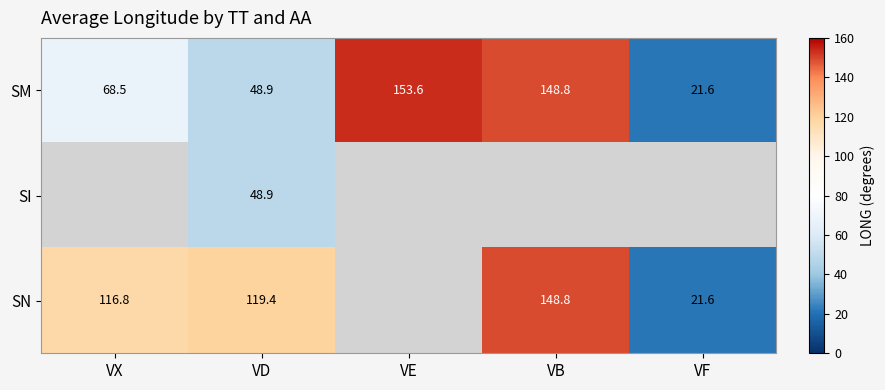

What is the smallest value displayed?

21.6